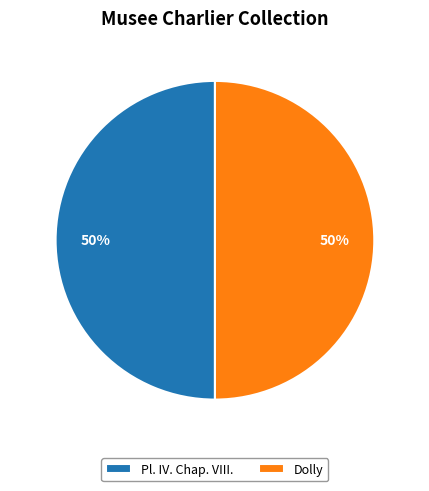

To the nearest percent, what percentage of the pie is Dolly?

50%